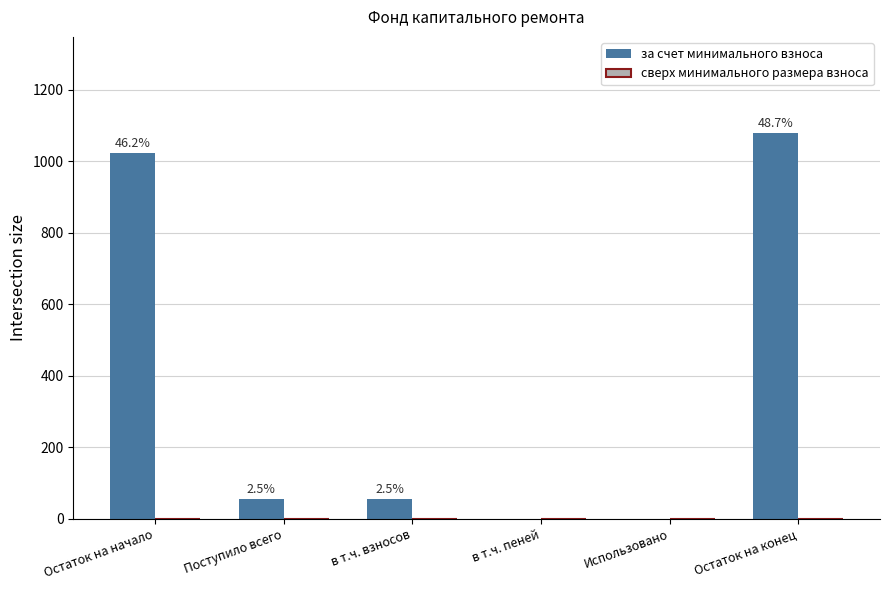

What is the label of the 6th bar from the left?

Остаток на конец